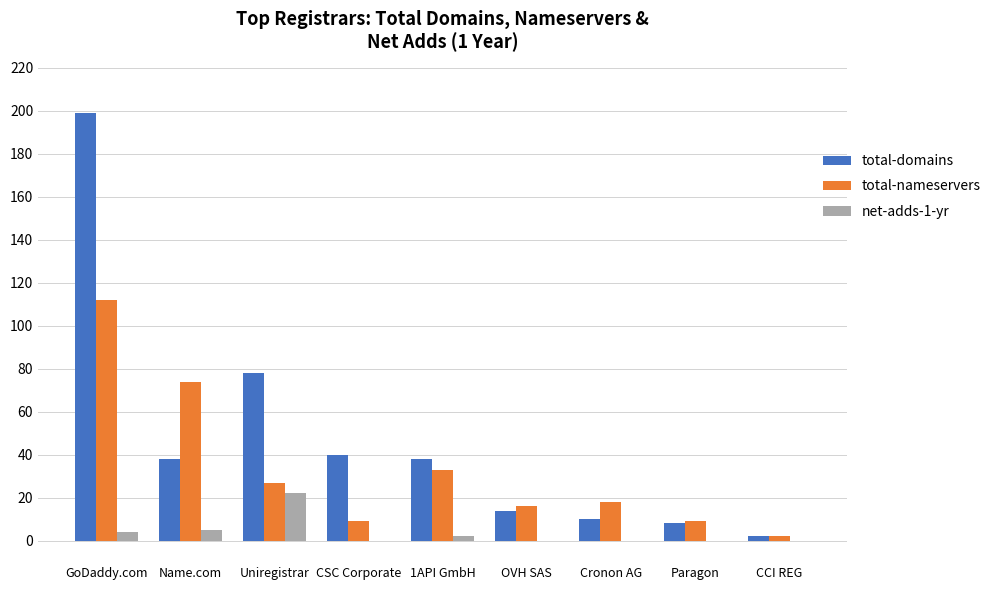

What is the sum of all total-nameservers values?

300